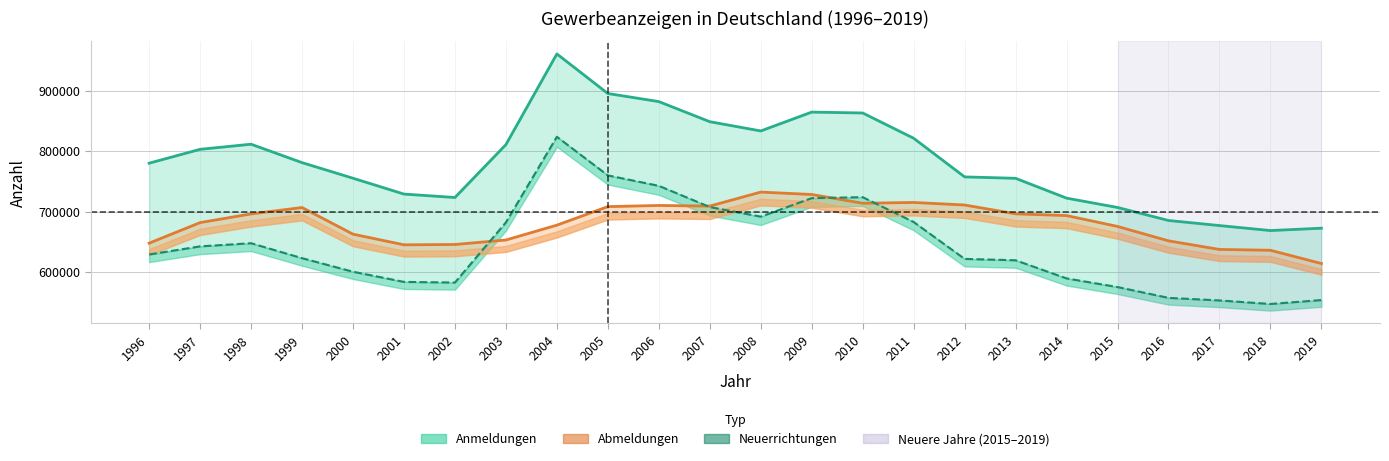

Is it true that Anmeldungen equals 676977 at 2017?

True